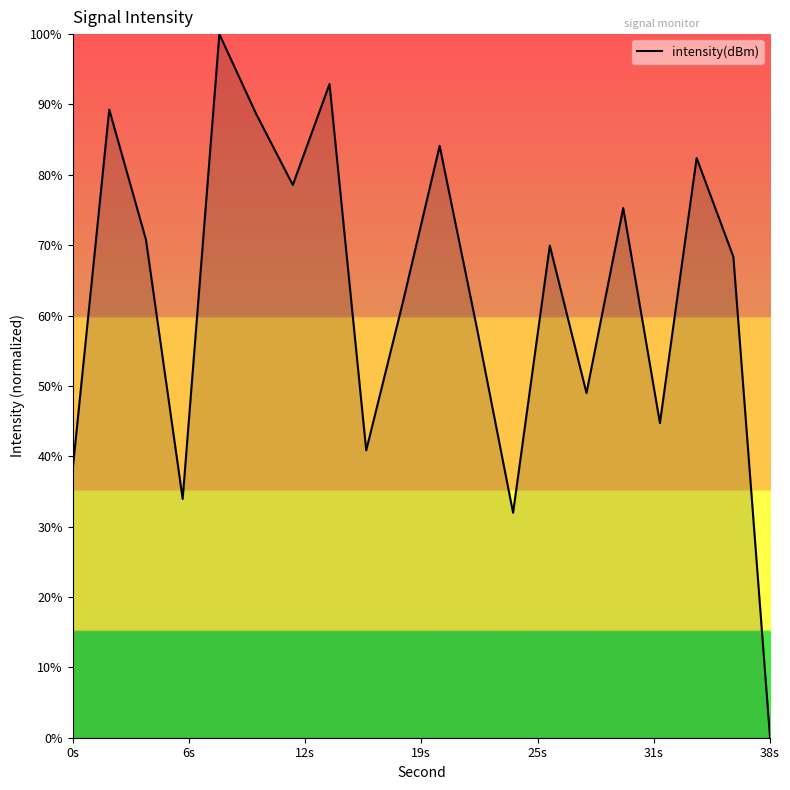

What is the difference between the maximum and minimum values?

100.0